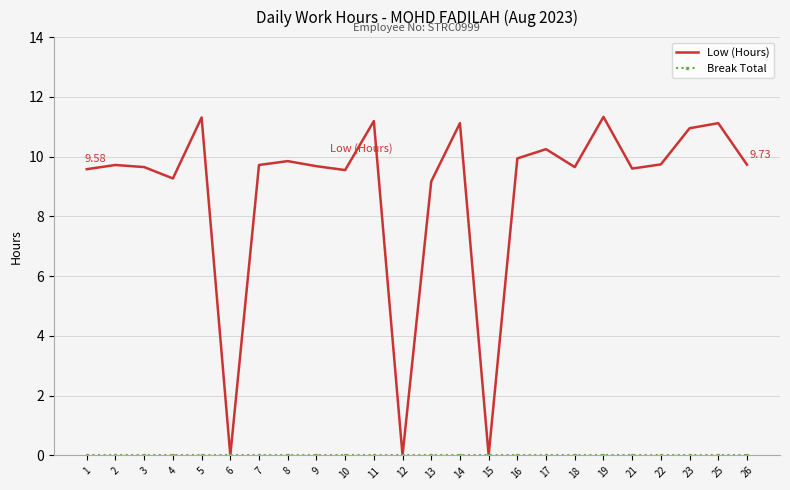

What is the total value across all series at 10?

9.6